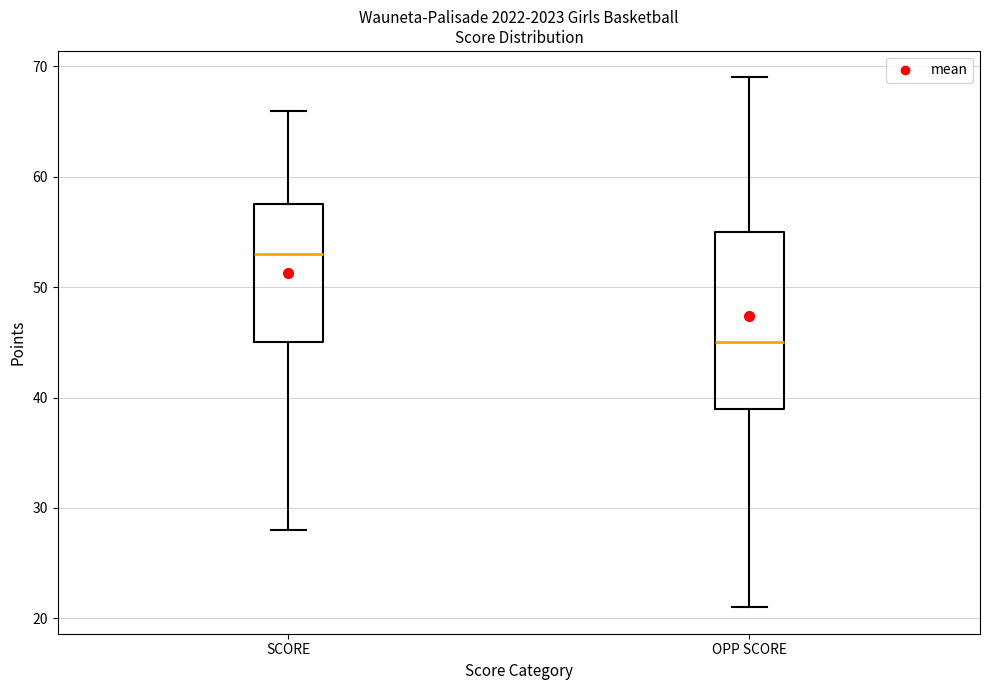

Reading left to right, read every box against the y-axis: the position of its median line, the range the box covers, and the ends of its whiskers. The values are not printed on the chart, so give them approximately, as read against the axis.

SCORE: median 53, box 45 to 58, whiskers 28 to 66
OPP SCORE: median 45, box 39 to 55, whiskers 21 to 69